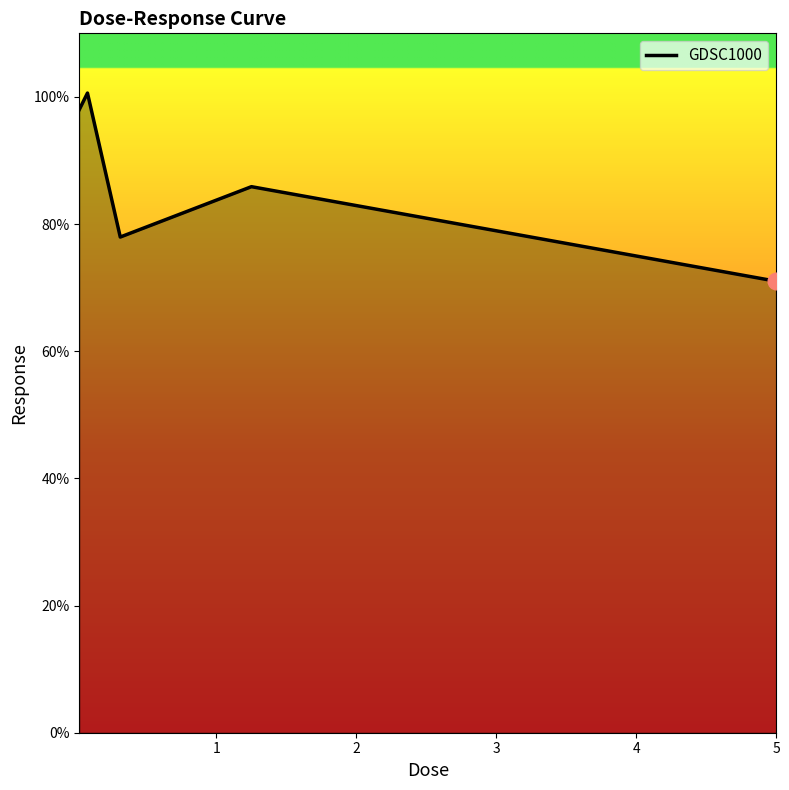

What is the greatest value displayed?

100.6